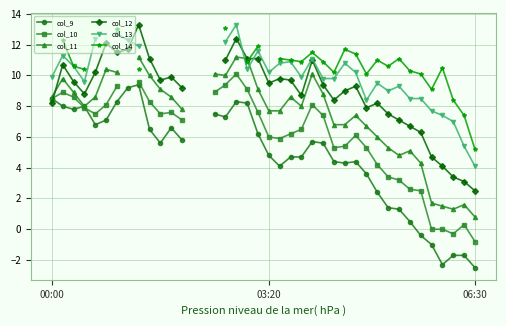

Which category has the lowest value across all series?

06:30